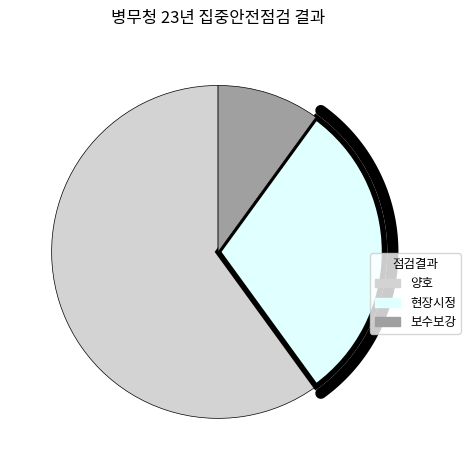

Does any single category account for the majority?

Yes